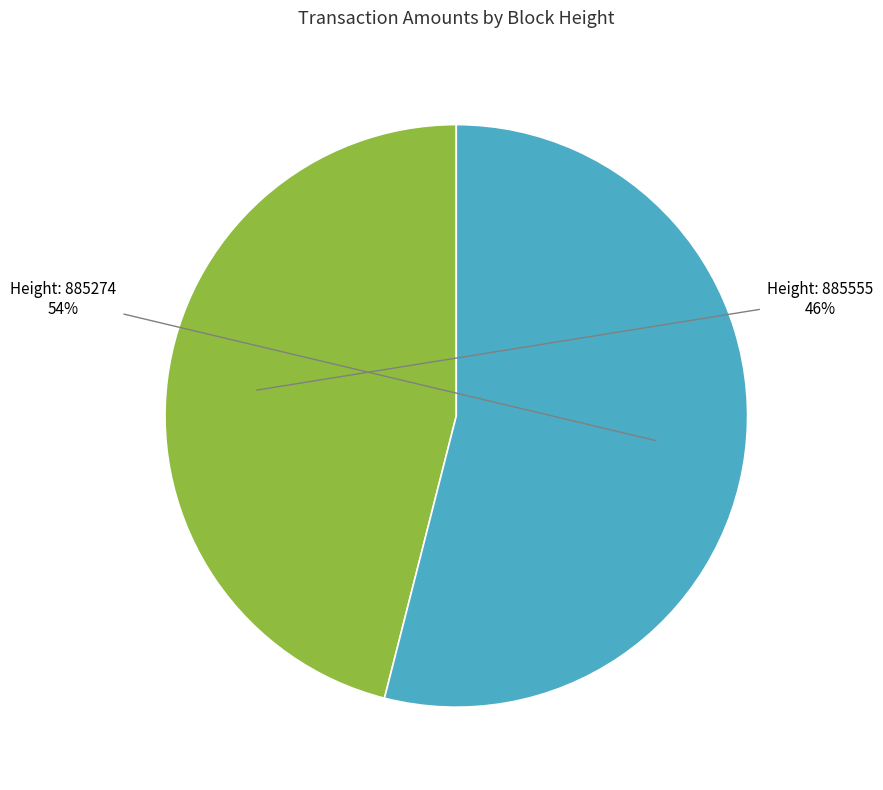

To the nearest percent, what is the difference between the largest and smallest slice percentages?

8%